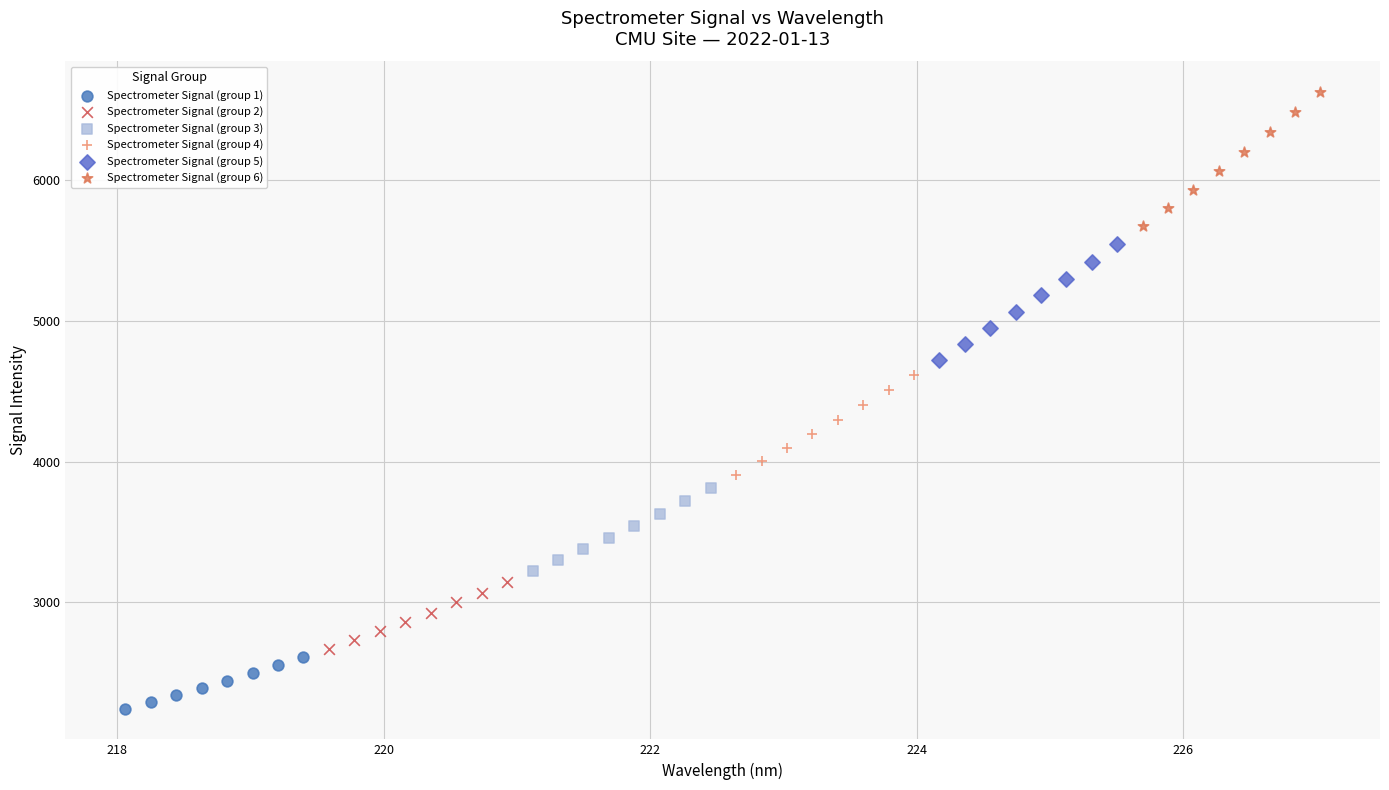

Which series contains the highest Y value?

Spectrometer Signal (group 6)